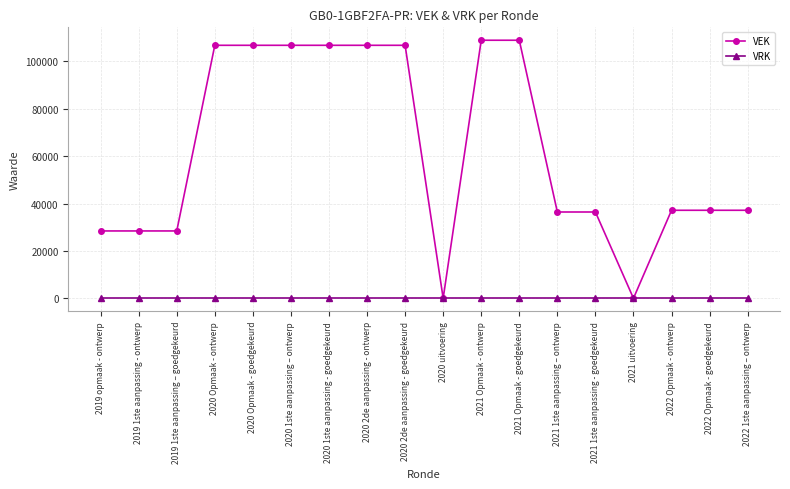

Is it true that VRK equals 0 at 2020 Opmaak - goedgekeurd?

True